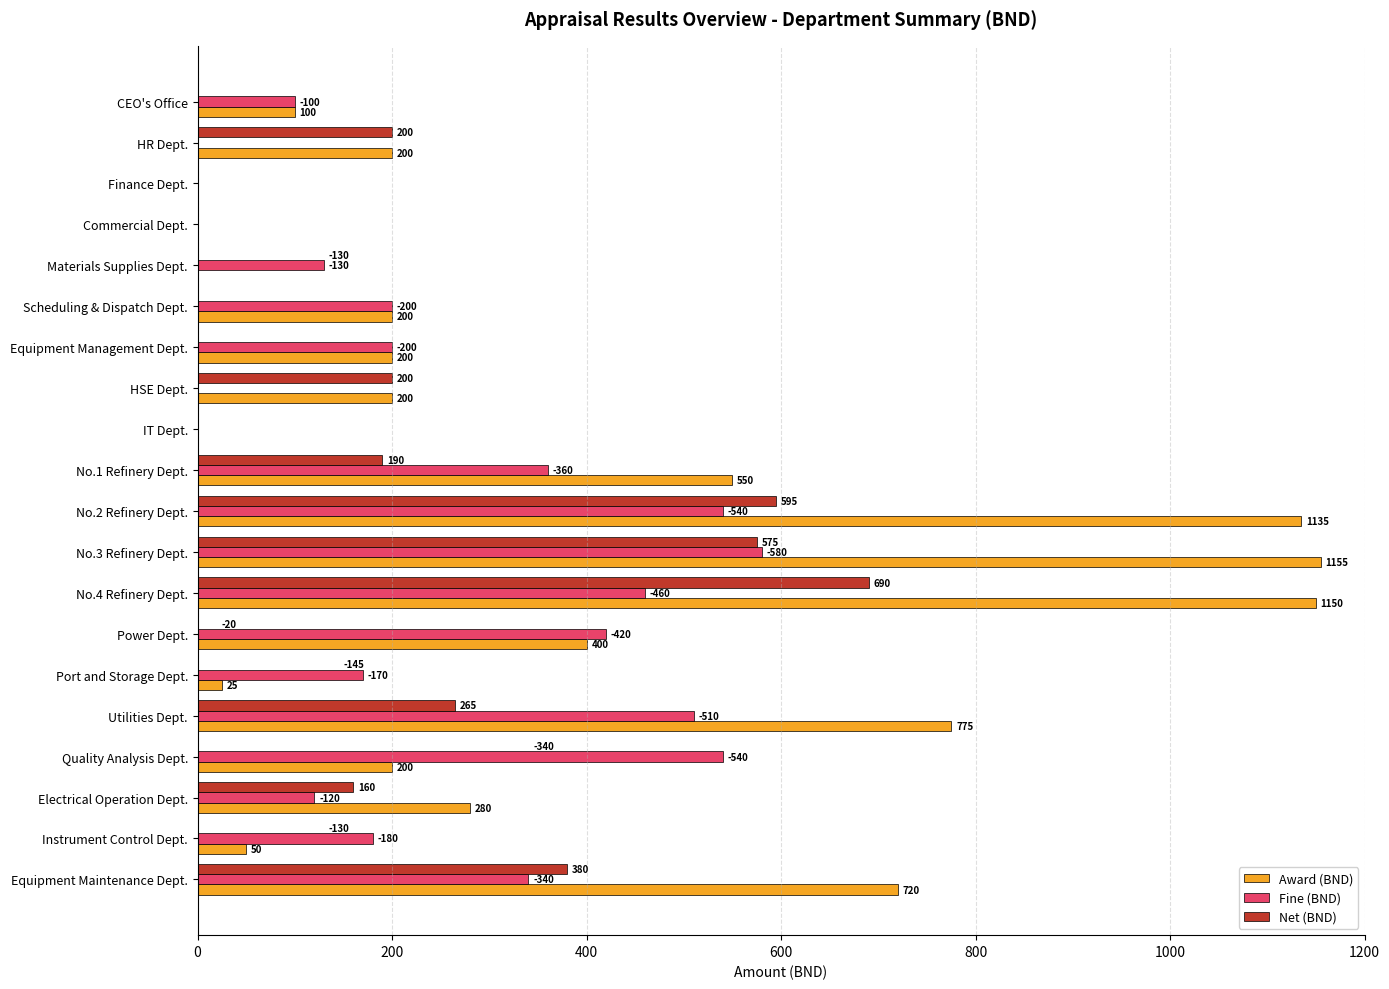

How many groups of bars are there?

20